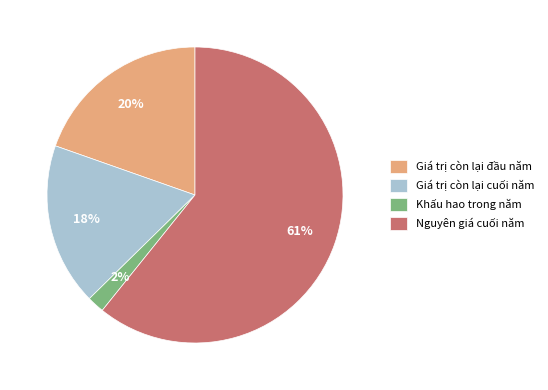

To the nearest percent, what is the difference between the Giá trị còn lại cuối năm and Khấu hao trong năm slice percentages?

16%